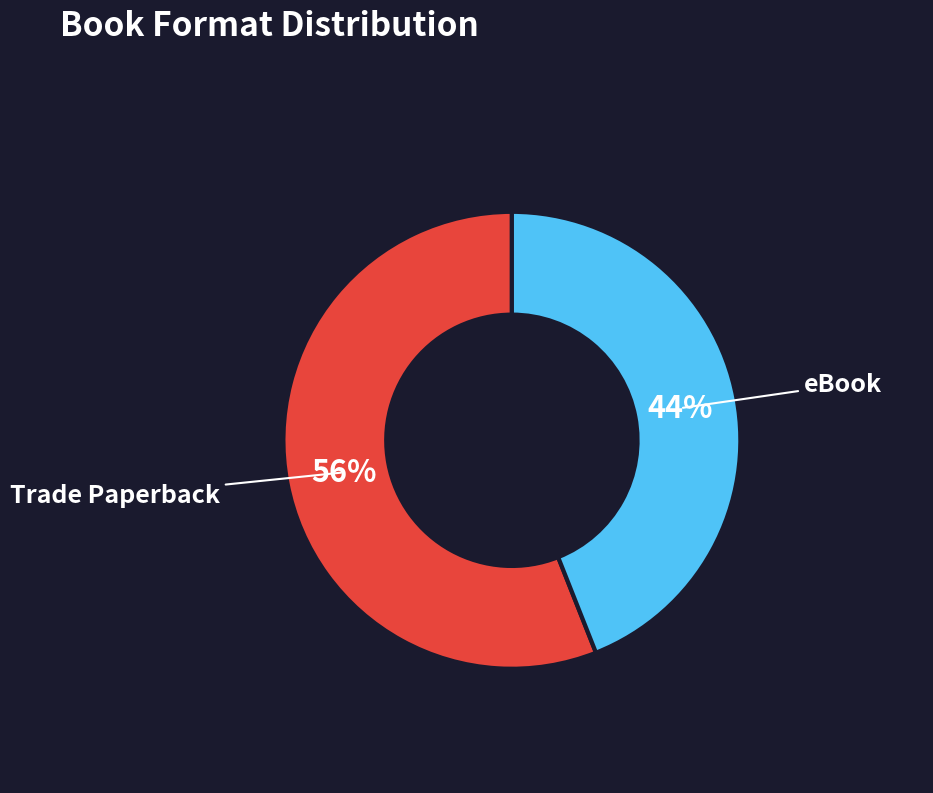

What percentage is the Trade Paperback slice, to the nearest percent?

56%